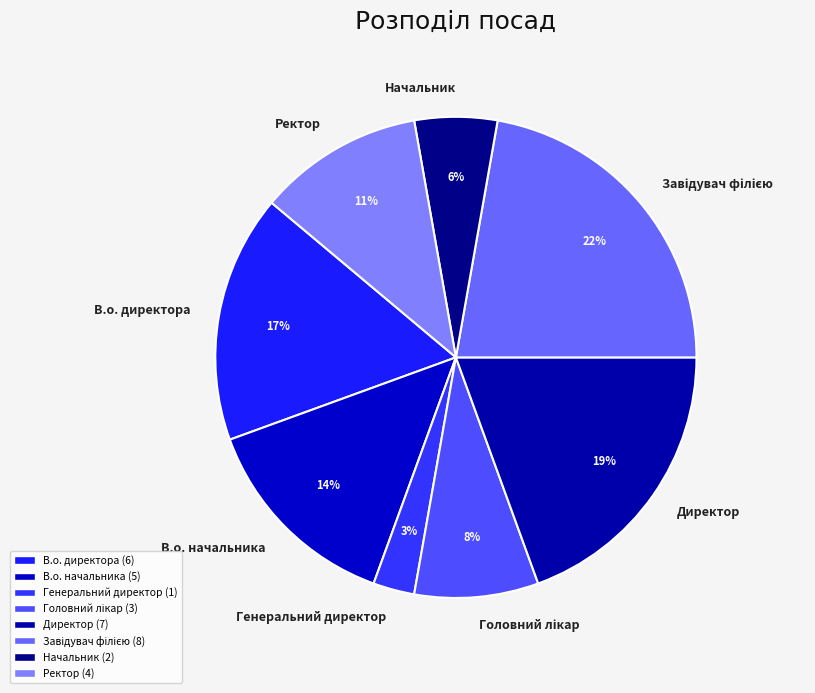

What is the ratio of the value at В.о. директора to the value at Ректор?

1.5